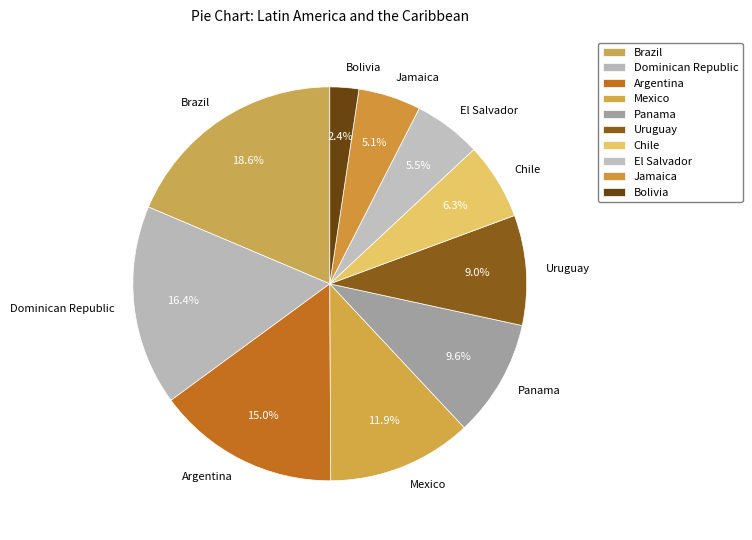

To the nearest percent, what is the combined percentage of Argentina and Bolivia?

17%